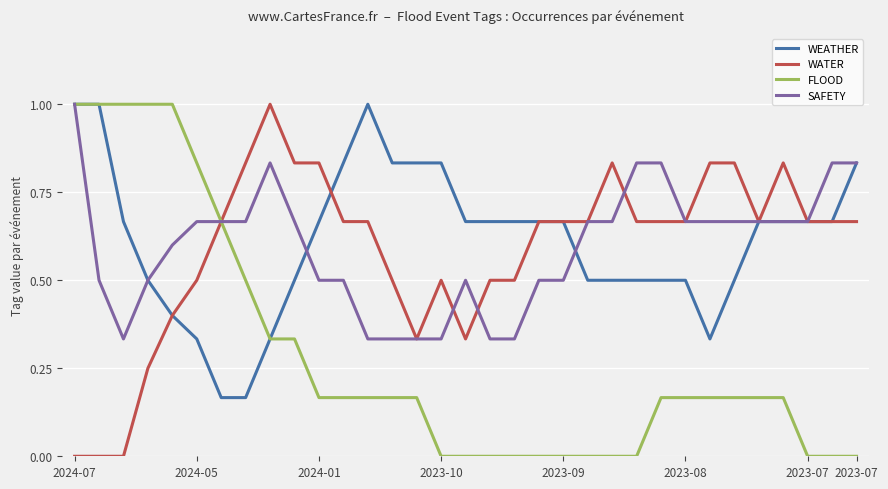

At how many categories does at least one series exceed 0?

33